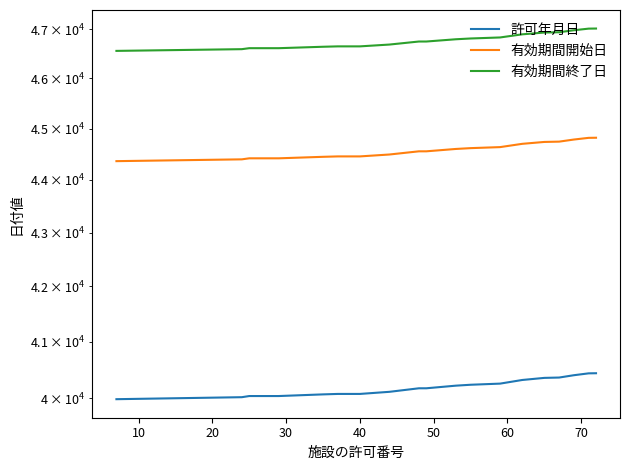

Is this an area chart (filled region under the line)?

No